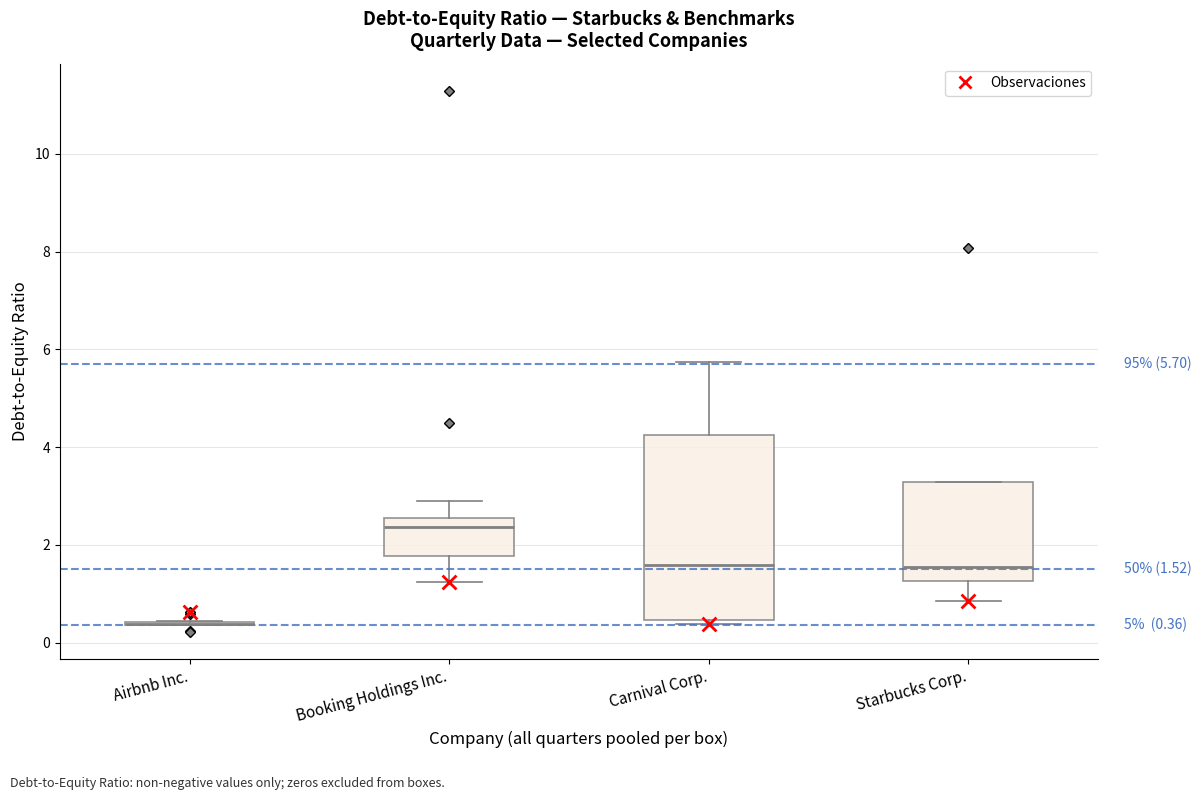

Which box is the tallest, from its lower edge to its upper edge?

Carnival Corp.